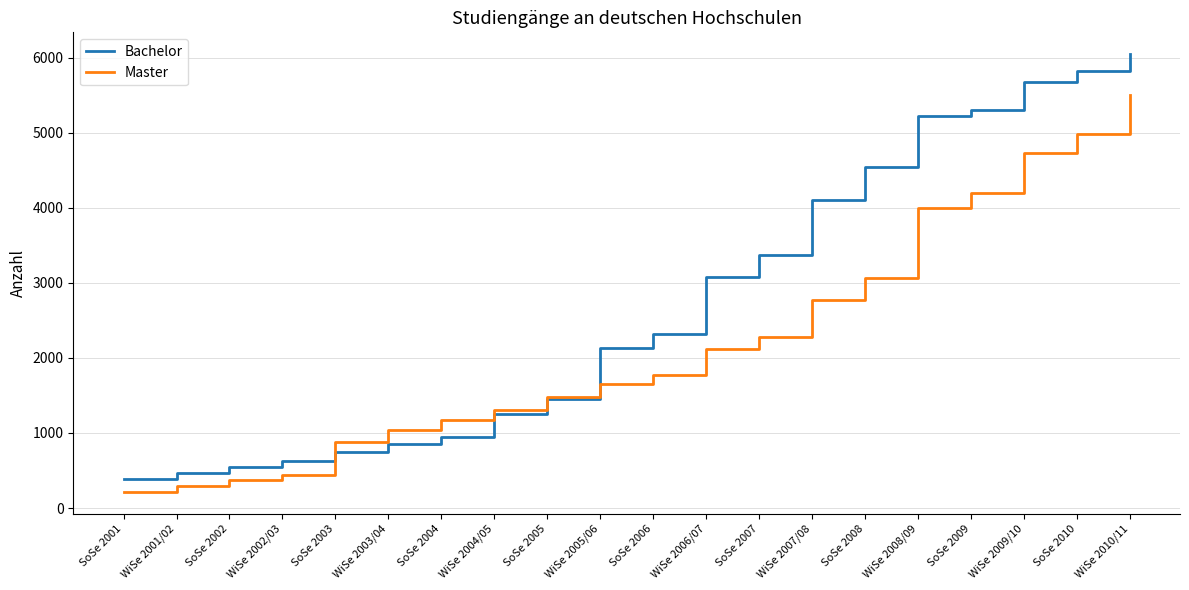

How many series are shown in this chart?

2